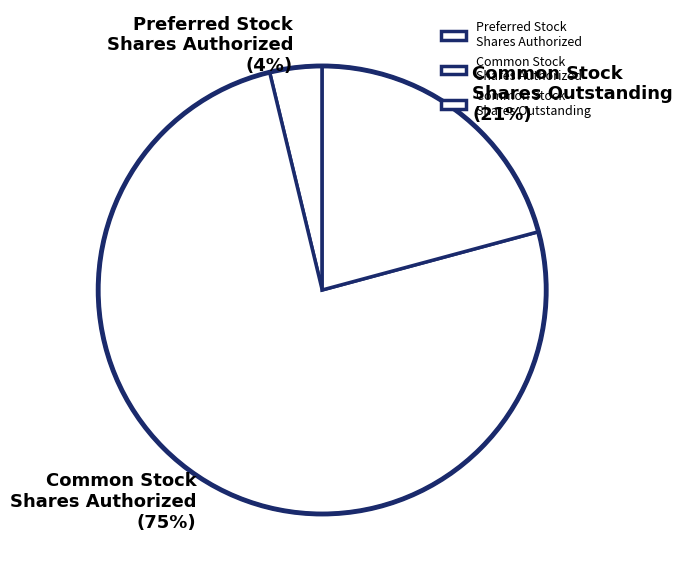

Is the sum of Common Stock Shares Outstanding and Preferred Stock Shares Authorized greater than half?

No